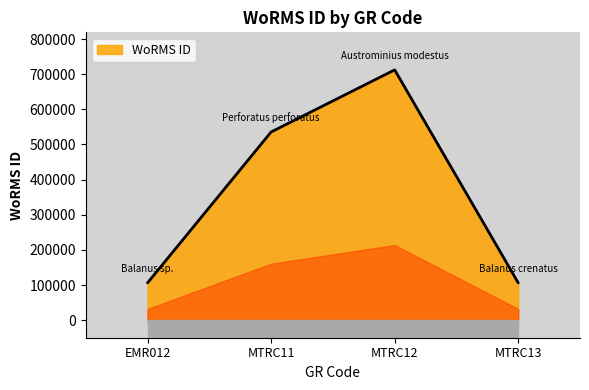

The chart shows a value of 535477 at MTRC11. True or false?

True